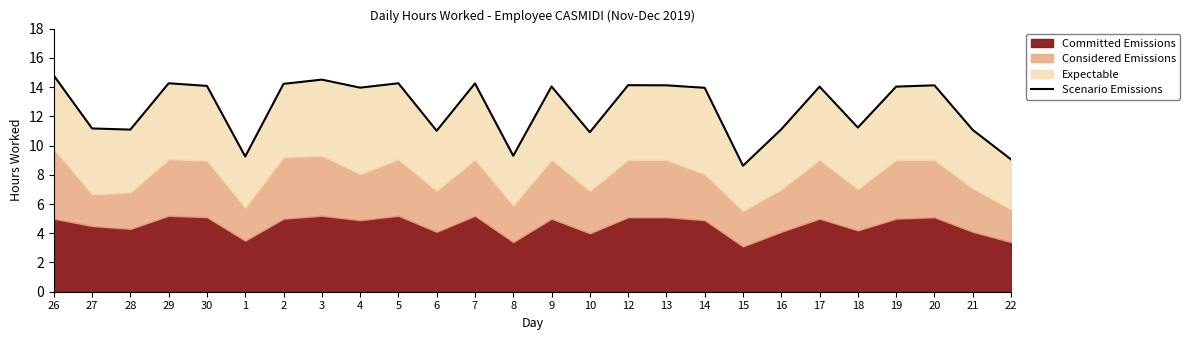

List the labels in order of value, smallest first.

15, 22, 1, 8, 10, 6, 21, 28, 16, 27, 18, 14, 4, 17, 19, 9, 30, 13, 20, 12, 2, 7, 29, 5, 3, 26